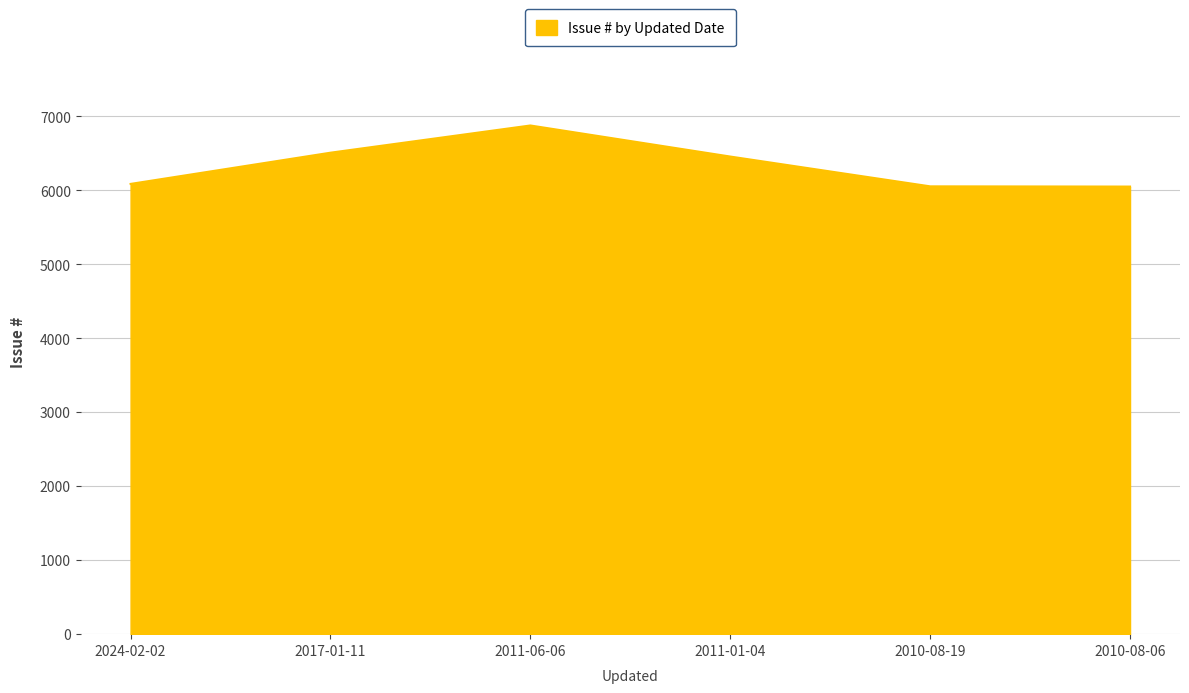

How many lines are shown in the chart?

1